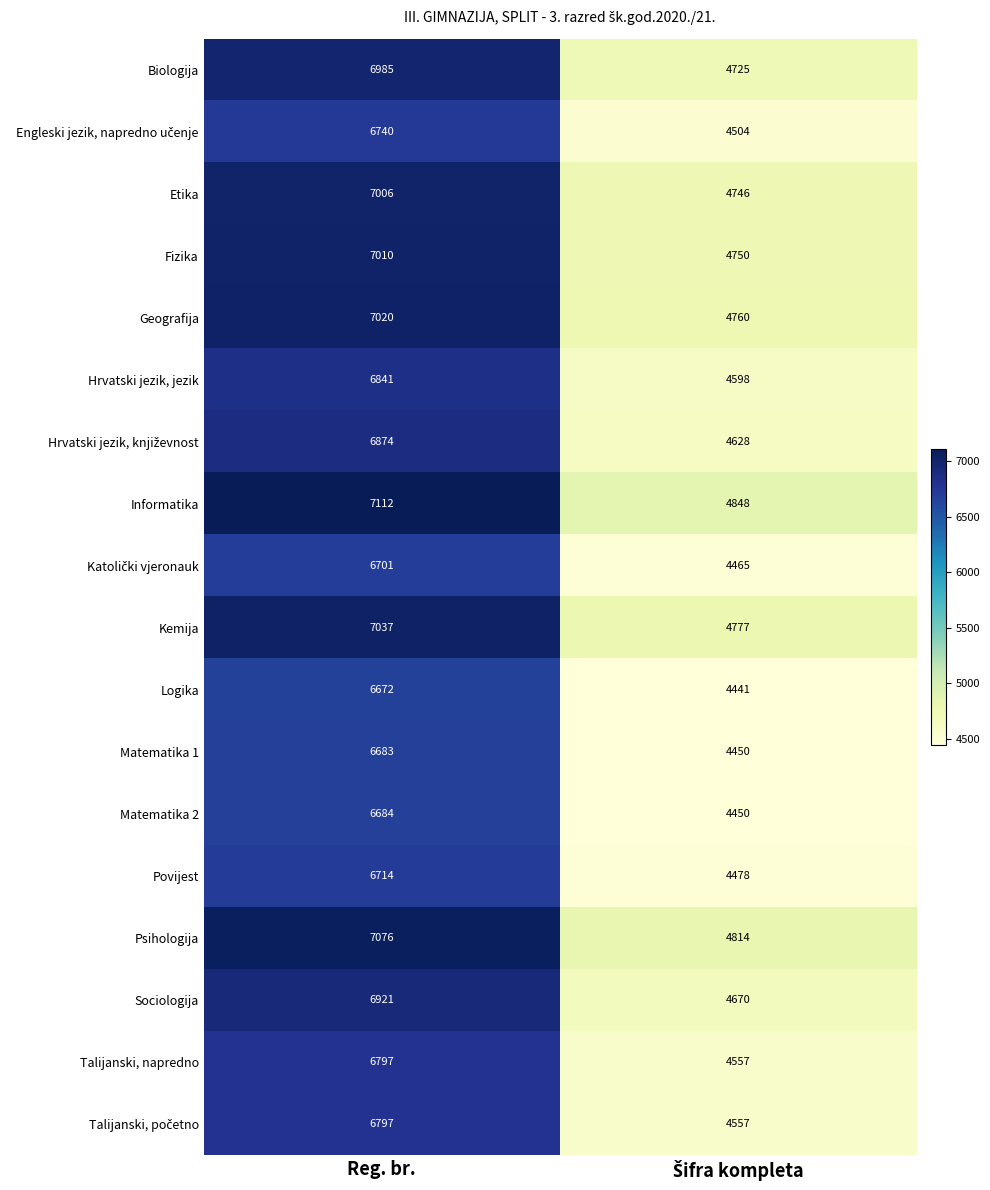

How many categories are shown in the chart?

2